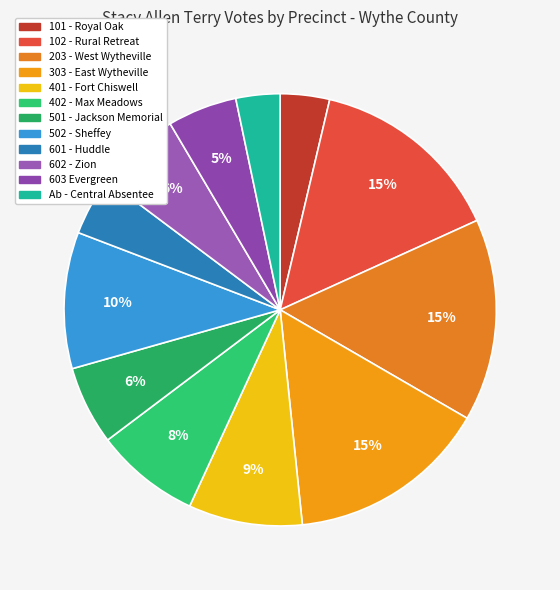

What percentage is NOT represented by 502 - Sheffey?

89.8%